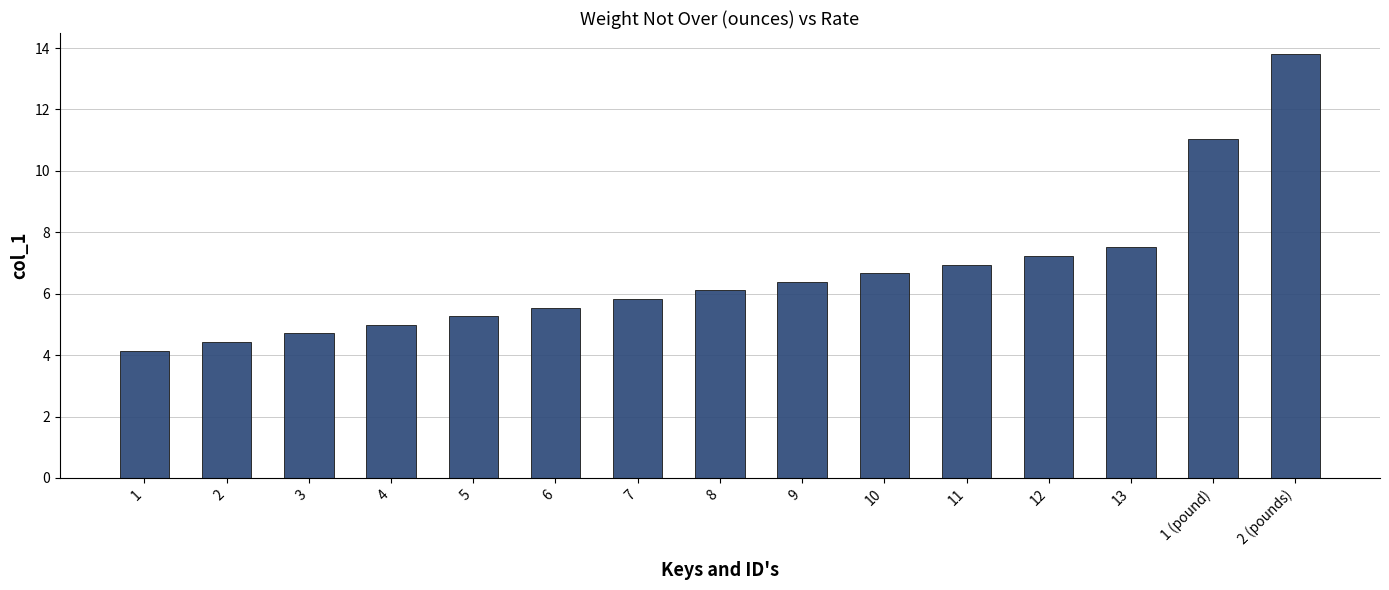

Which label corresponds to the largest value in the chart?

2 (pounds)